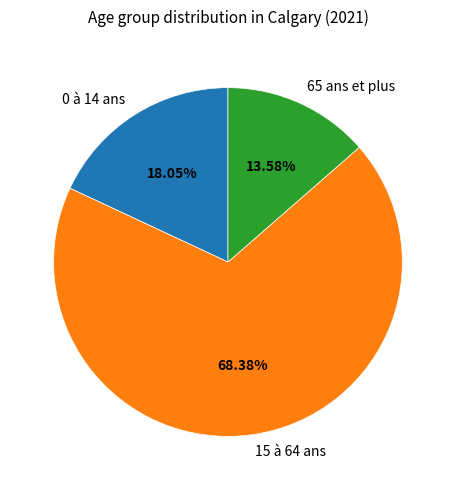

What percentage is the 0 à 14 ans slice, to the nearest percent?

18%